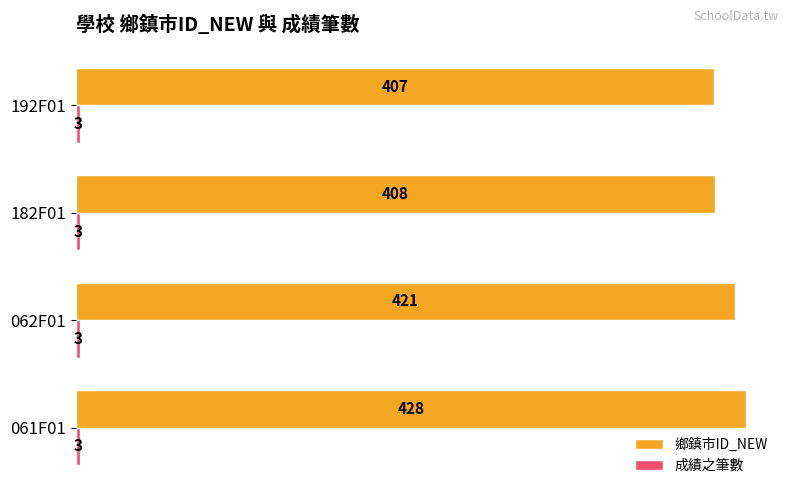

Which series has the widest spread of values?

鄉鎮市ID_NEW